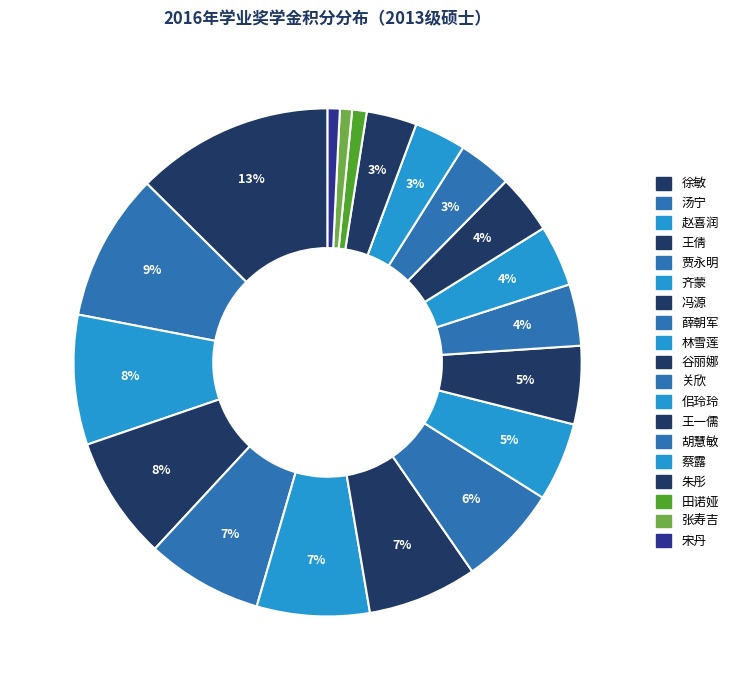

Is it true that 蔡露 is 3% of the pie?

True